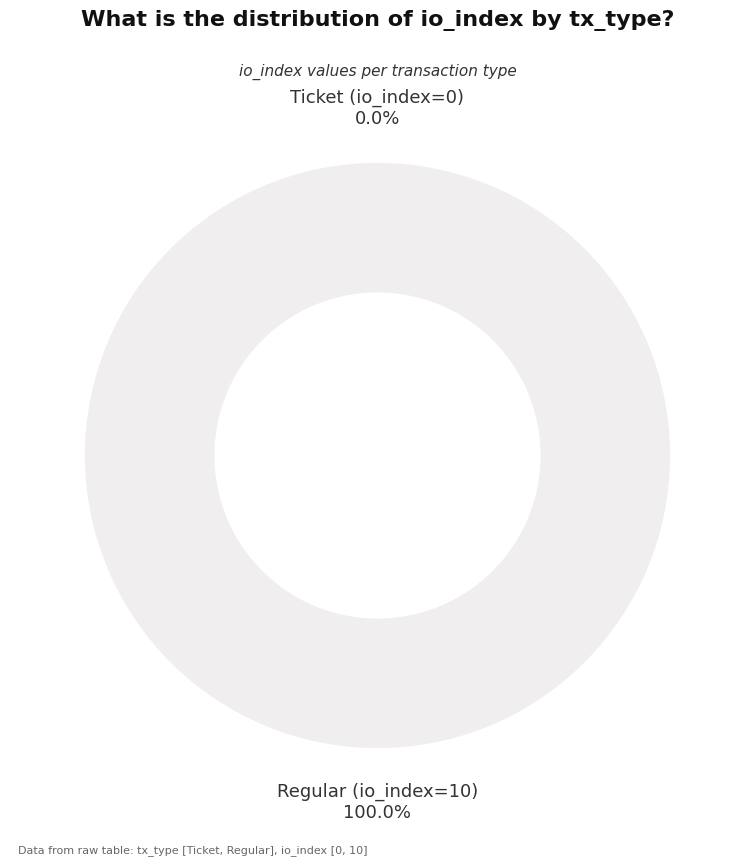

What is the smallest slice in the pie chart?

Ticket (io_index=0)